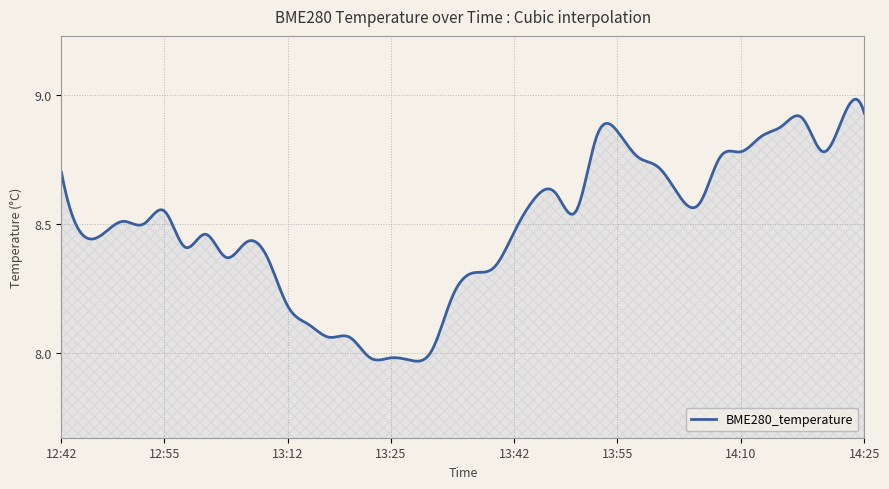

What is the difference between the maximum and minimum values?

1.0